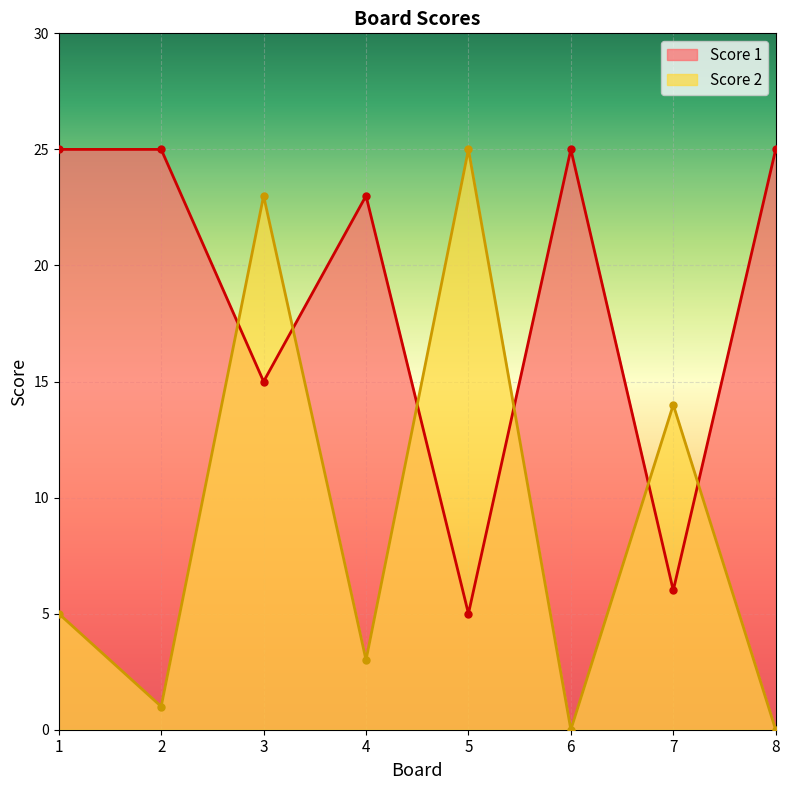

At which label is Score 1 closest to 15?

3